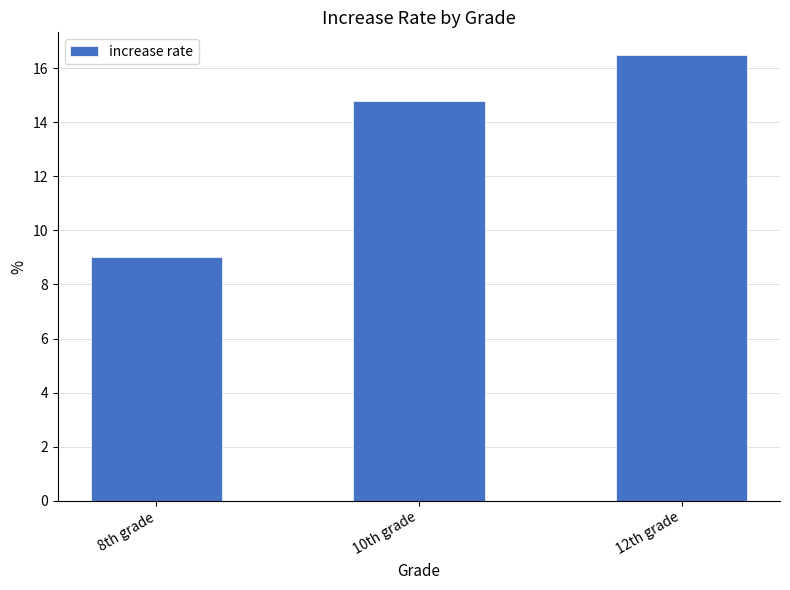

What is the smallest value displayed?

9.0